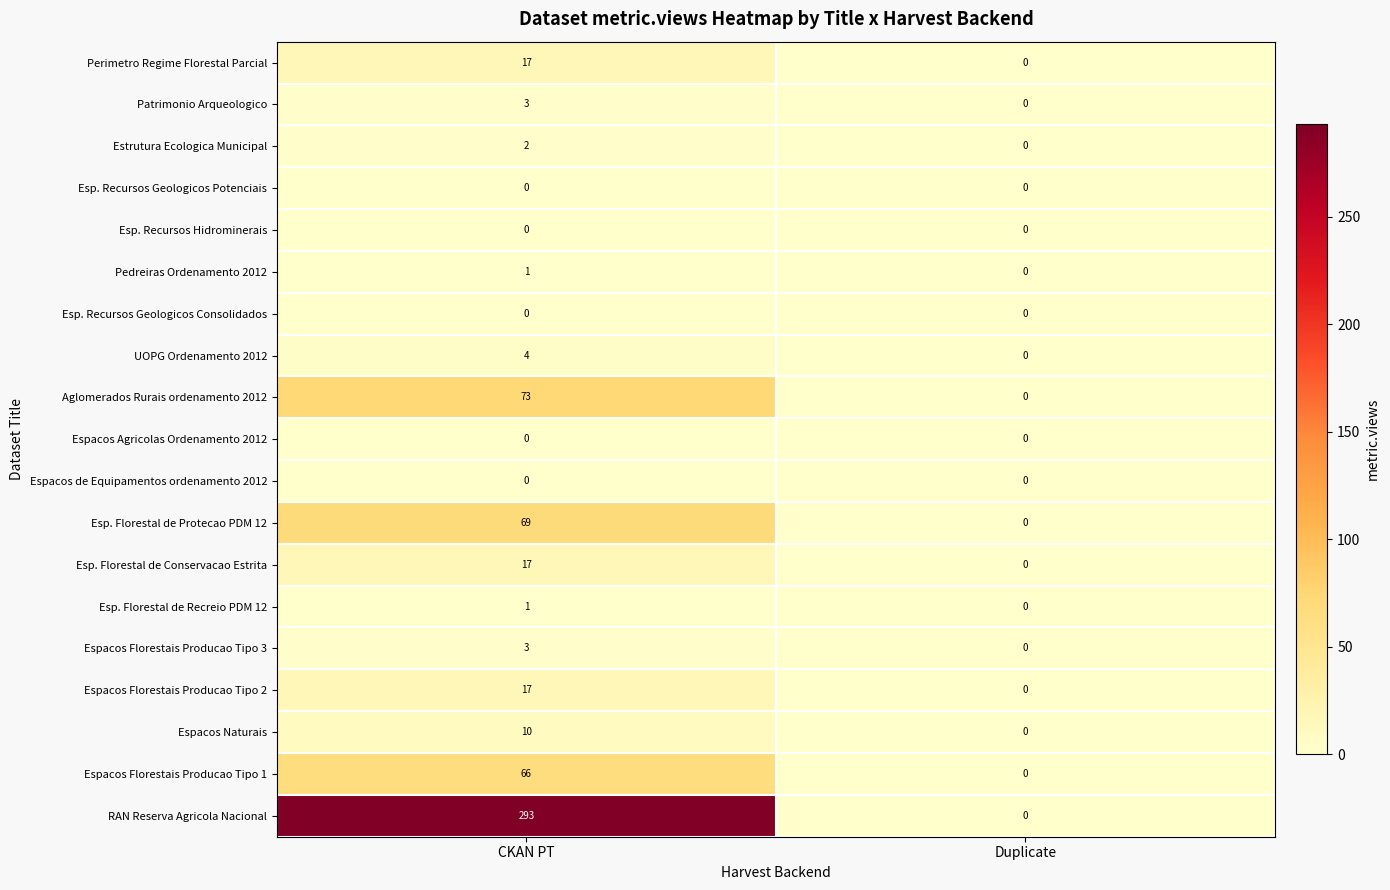

What is the highest value of the Esp. Florestal de Conservacao Estrita series?

17